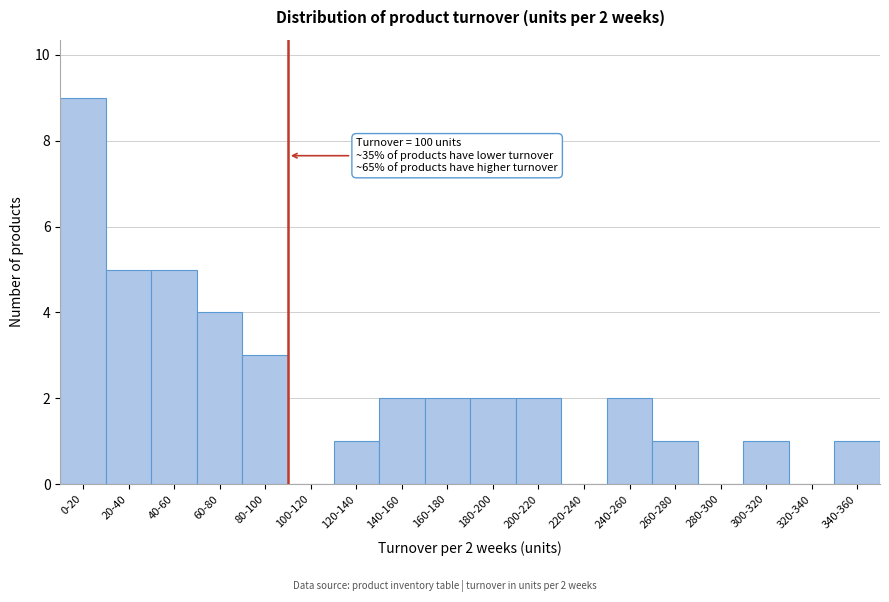

Reading right to left, list all the values displayed in this chart.

340-360=1	320-340=0	300-320=1	280-300=0	260-280=1	240-260=2	220-240=0	200-220=2	180-200=2	160-180=2	140-160=2	120-140=1	100-120=0	80-100=3	60-80=4	40-60=5	20-40=5	0-20=9